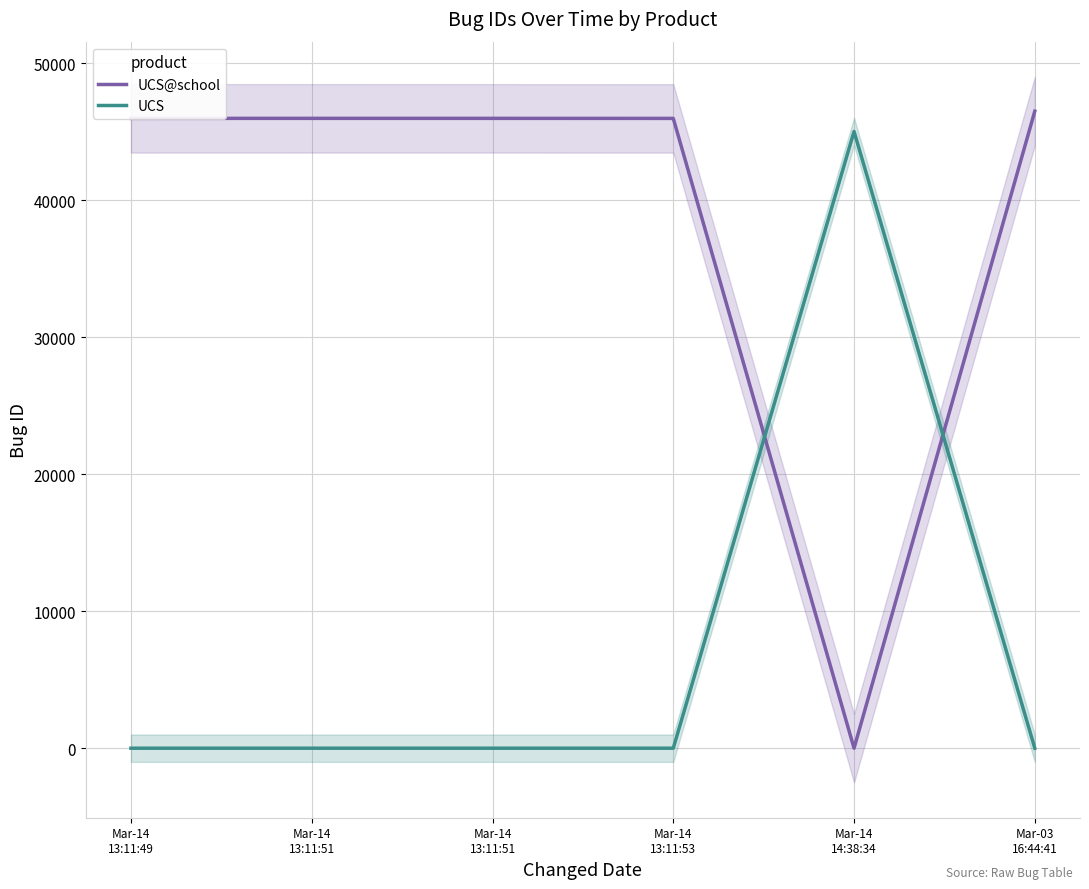

What is the label of the 6th point from the right?

Mar-14
13:11:49